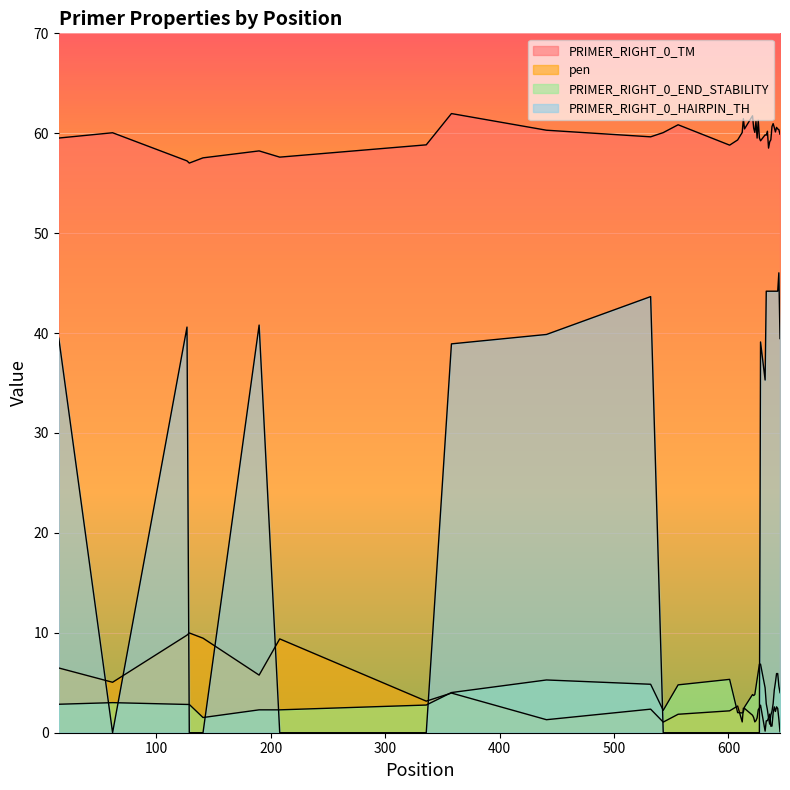

The value of PRIMER_RIGHT_0_END_STABILITY at 612 is 2.0. True or false?

True